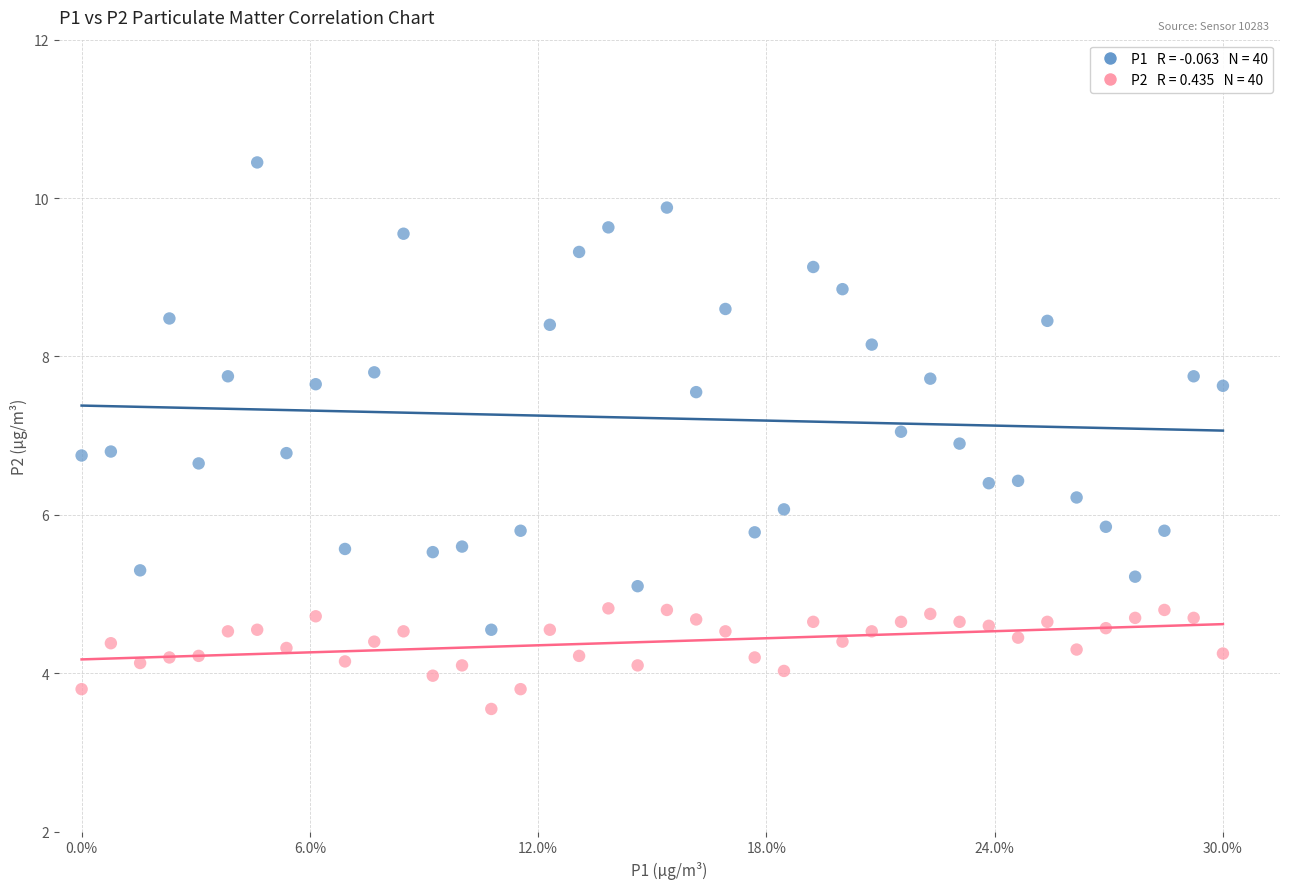

Across all data points, what is the range of Y values (max minus min)?

6.9